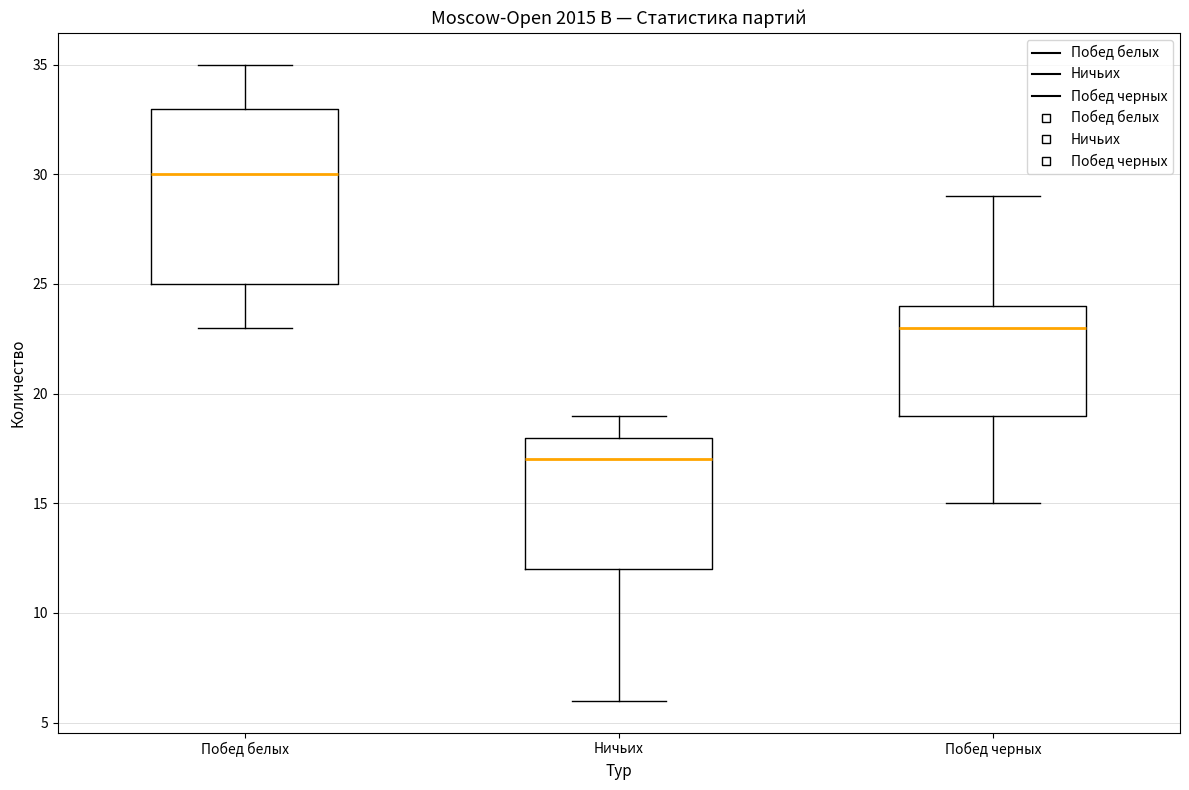

Which box has the highest median line?

Побед белых